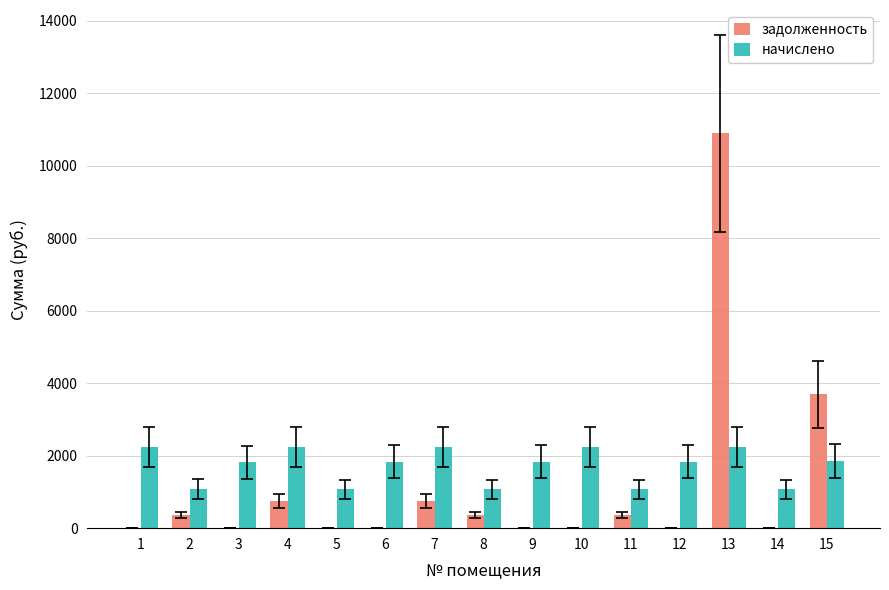

What are all the series names shown in the legend?

задолженность, начислено